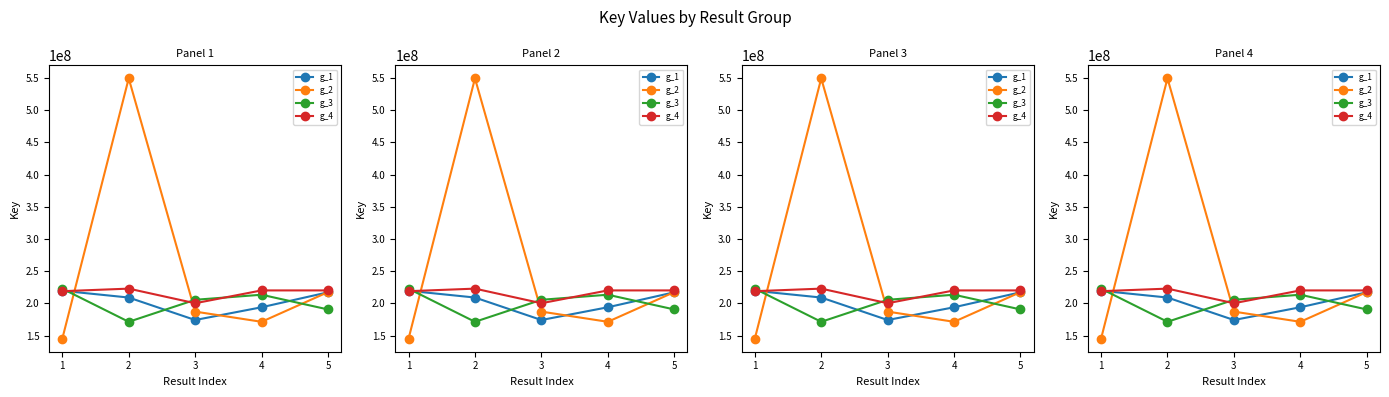

At which category does g_1 reach its first local valley?

3